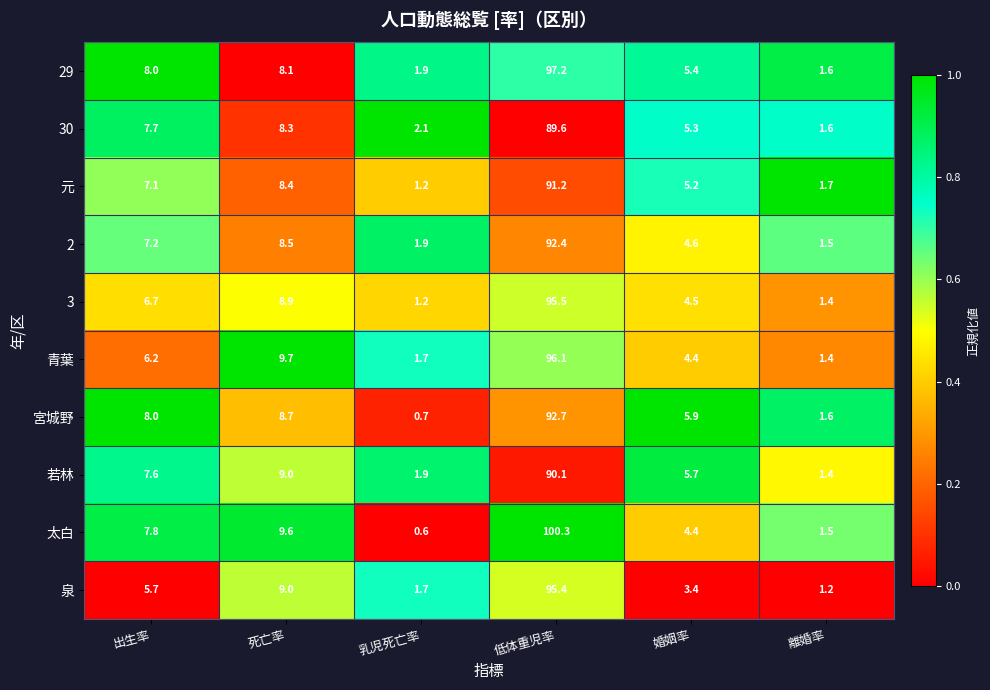

What is the sum of all 青葉 values?

119.5